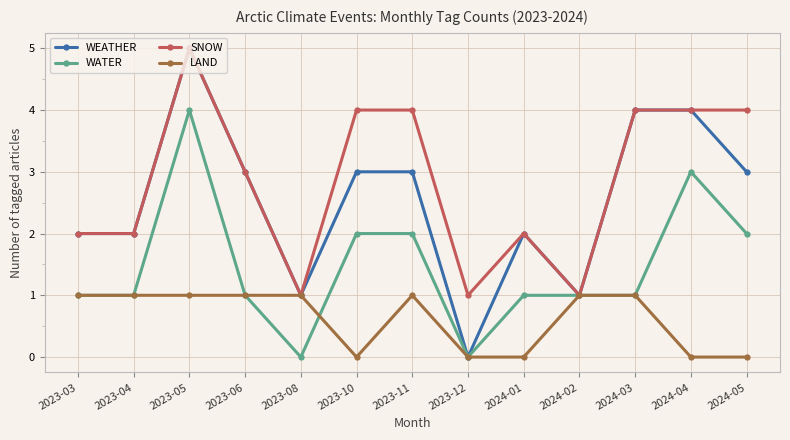

Is it true that LAND equals 2 at 2023-05?

False